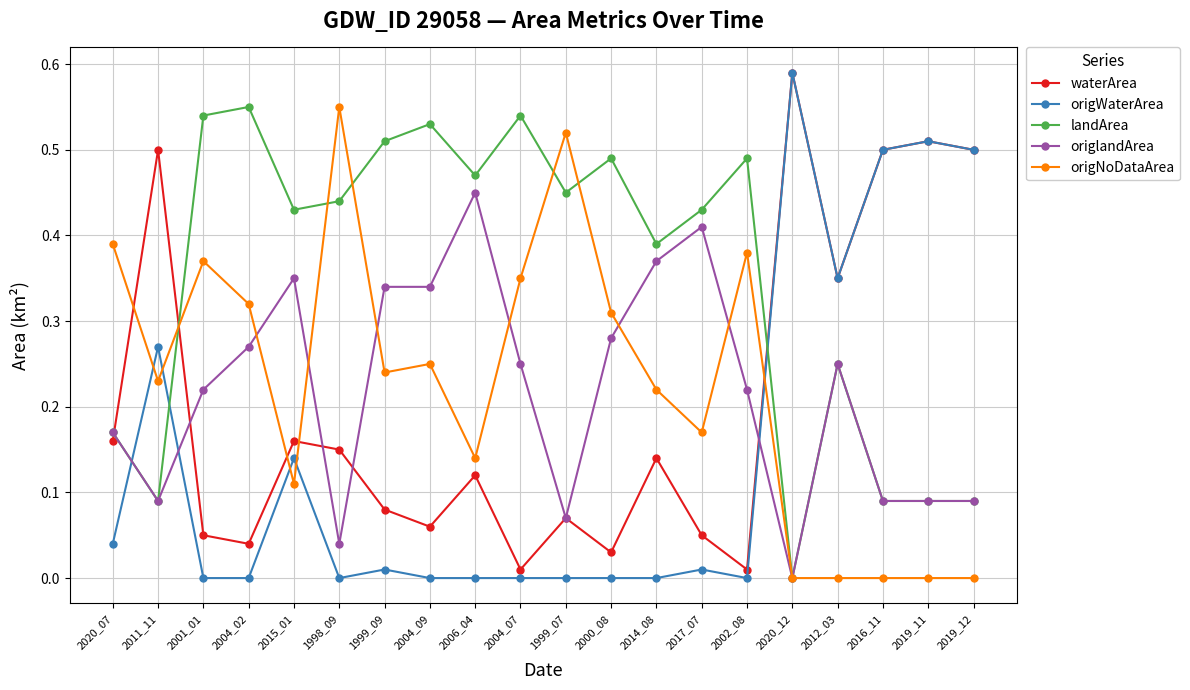

Which category has the highest value across all series?

2020_12